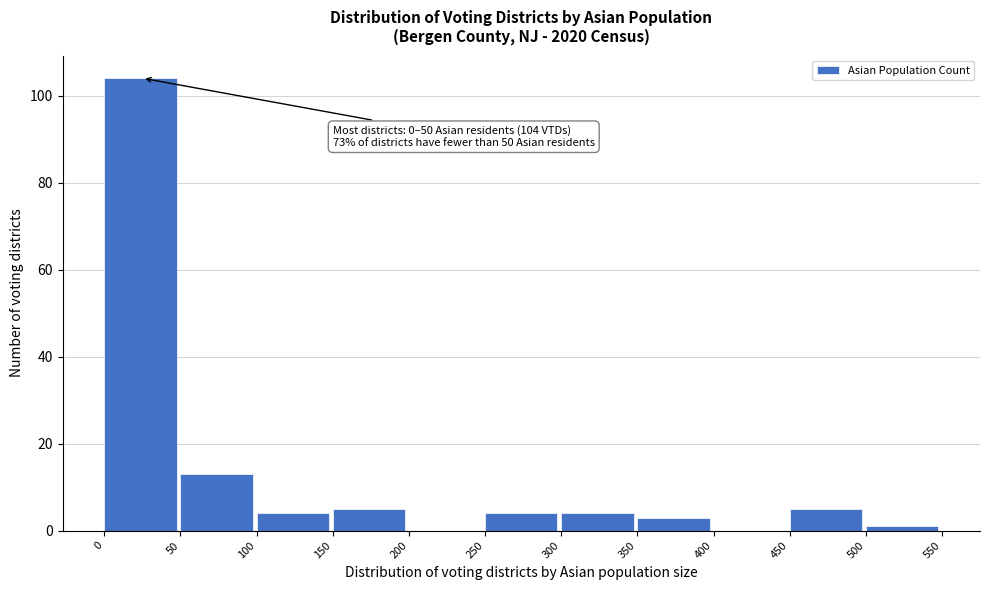

Over which range of the x-axis is the bar tallest?

0 to 50